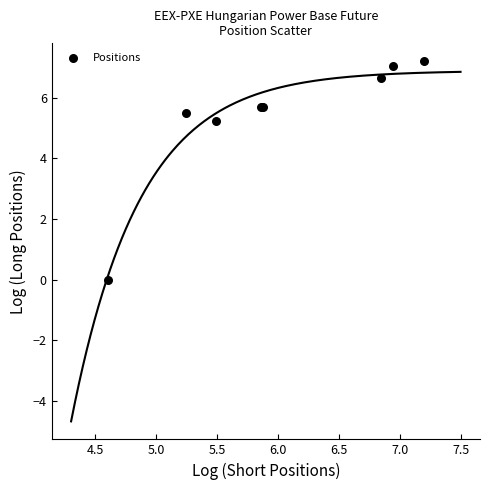

What Y value in the scatter plot is closest to 3?

5.2